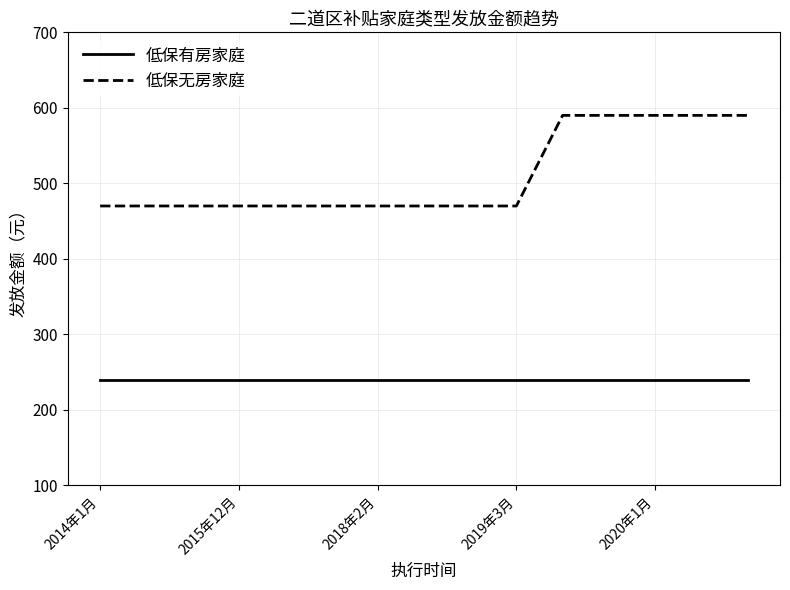

What is the maximum value for 低保无房家庭?

590